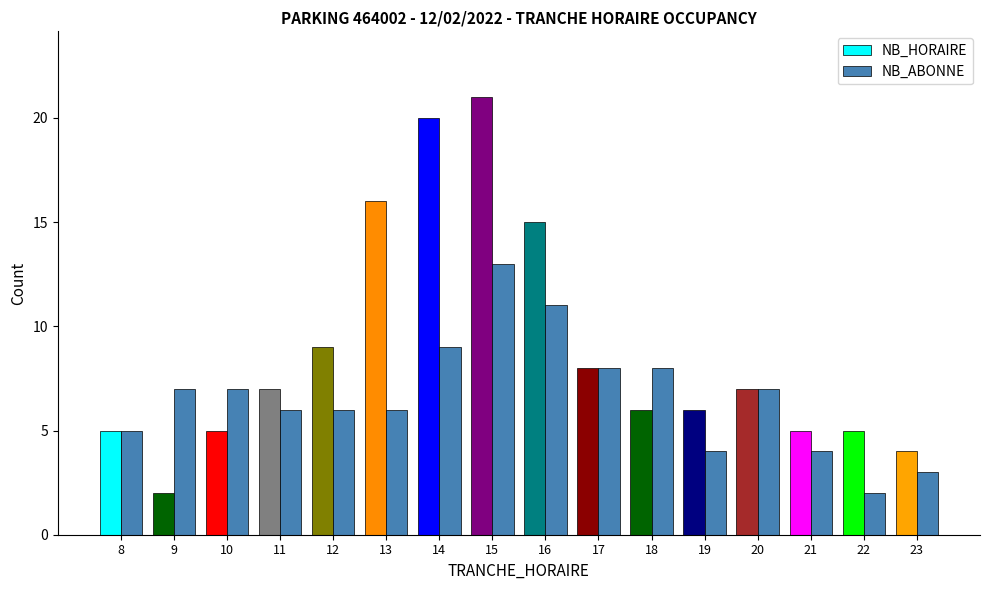

Which series has the largest total across all categories?

NB_HORAIRE